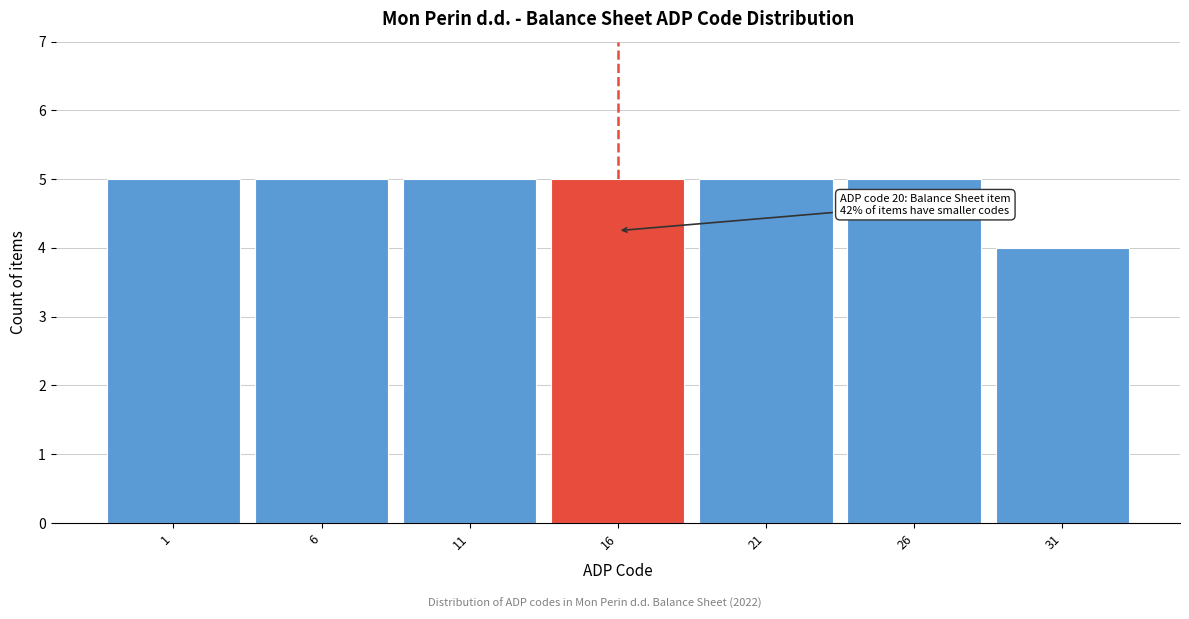

Reading left to right, extract all data points from this chart.

5	5	5	5	5	5	4